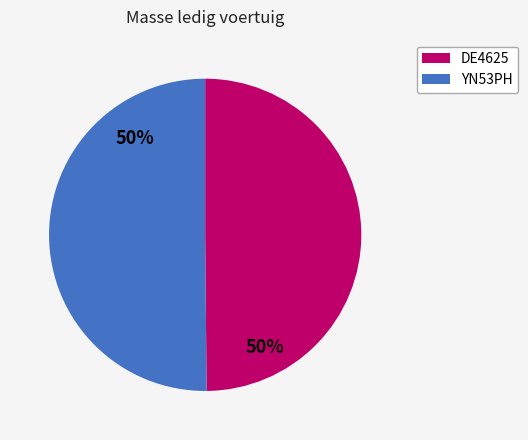

To the nearest percent, what is the average slice percentage?

50%